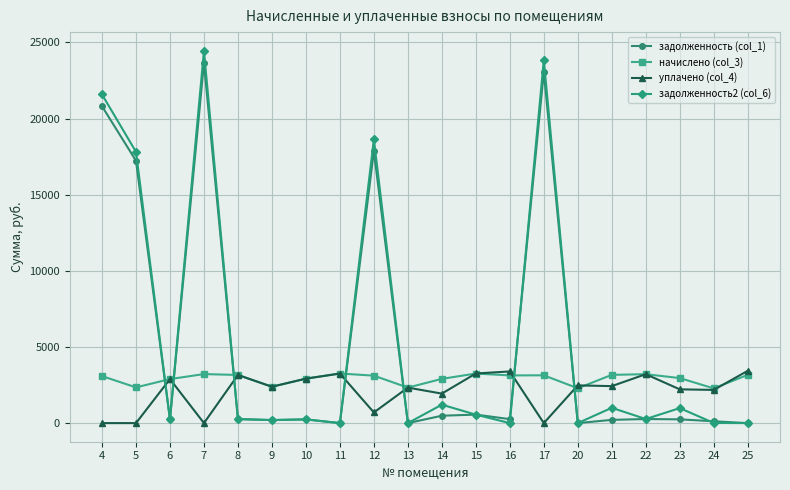

What is the value of the начислено (col_3) point at the 4th from the left?

3219.5